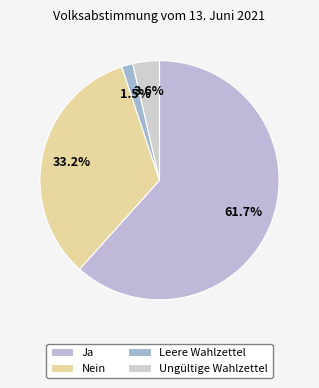

Which slice represents more than half of the pie?

Ja